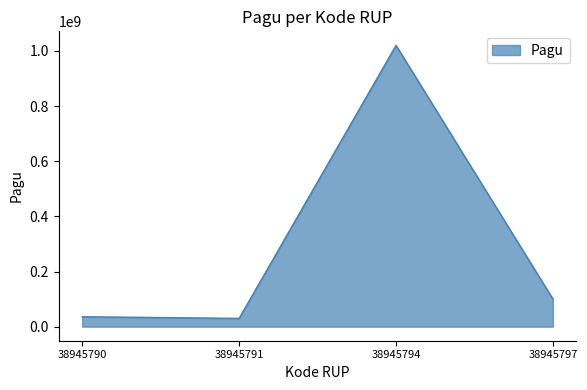

Count the number of categories in the chart.

4